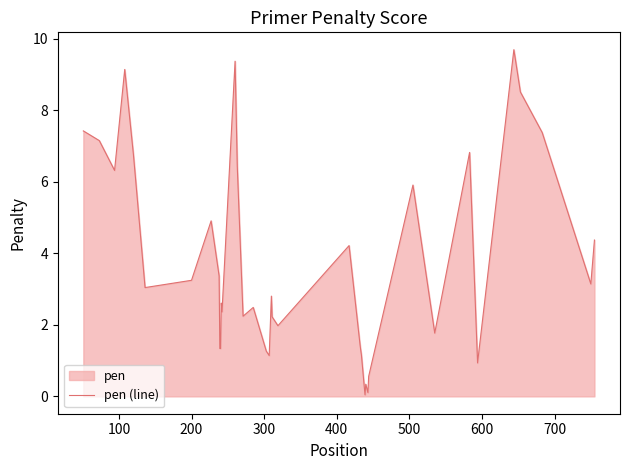

What is the difference between the maximum and minimum values?

9.6